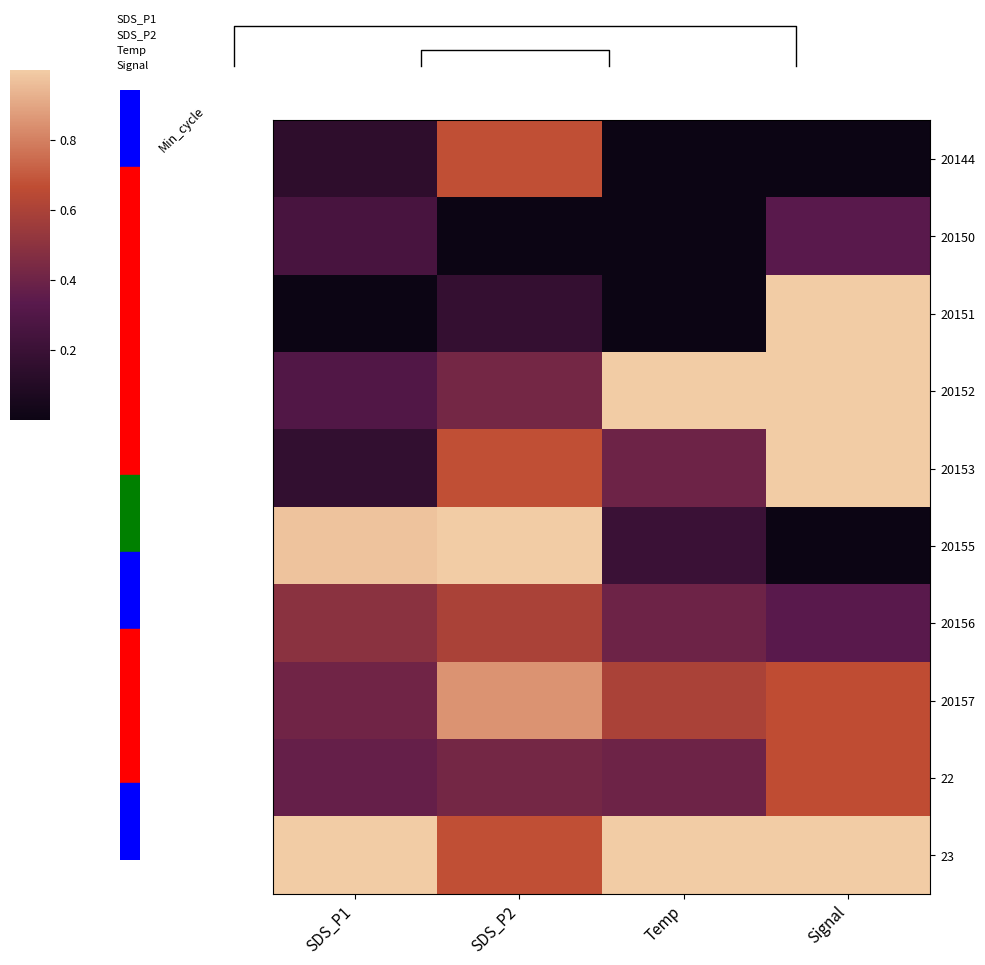

Where is 20157 nearest to the value 0?

SDS_P1